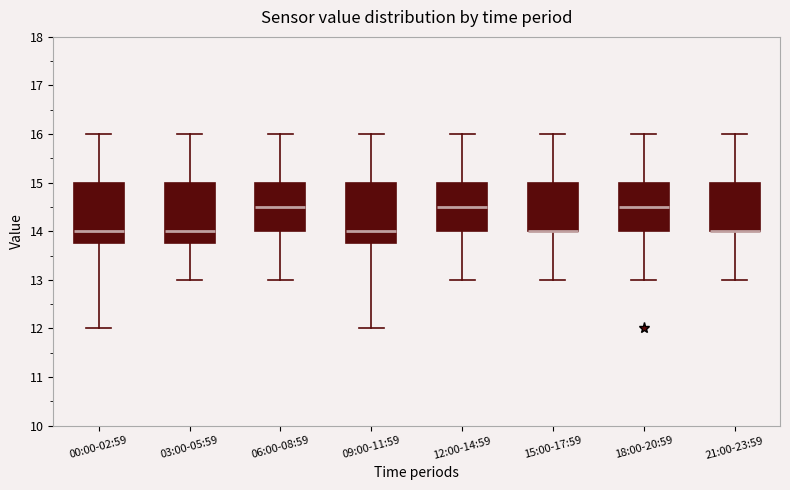

Where does the lower whisker of the box for 21:00-23:59 end on the y-axis? The values are not printed on the chart, so give them approximately, as read against the axis.

13.0